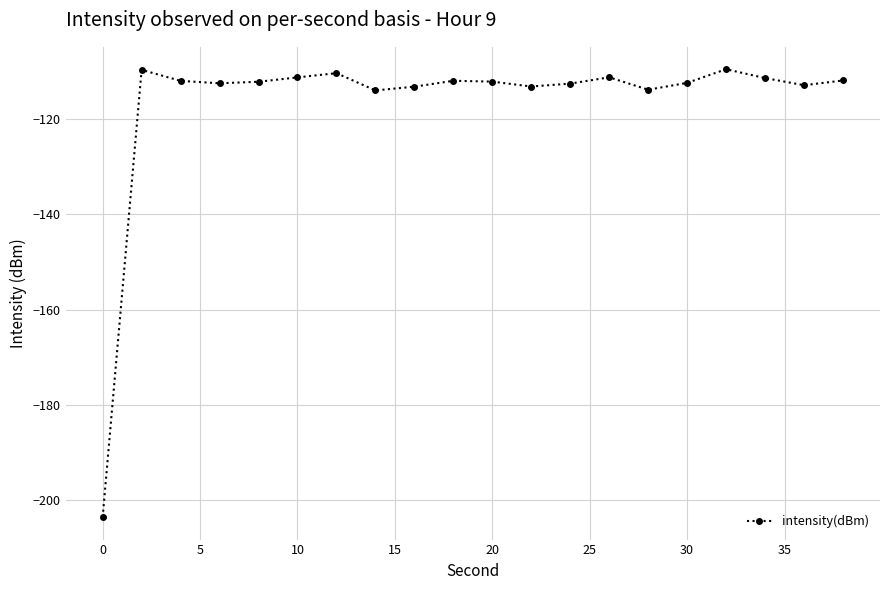

What is the maximum value shown in the chart?

-109.6